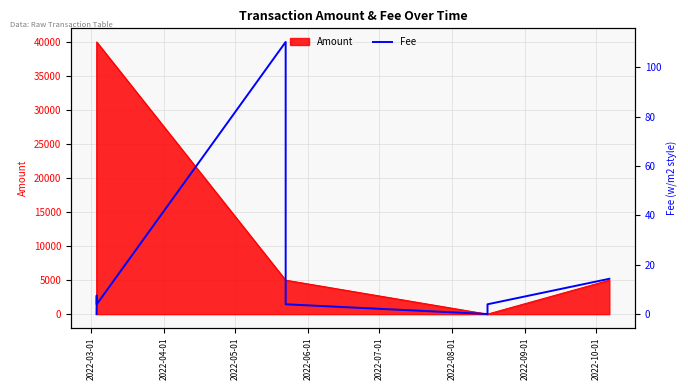

What is the value of the 3rd point from the left?

4.0